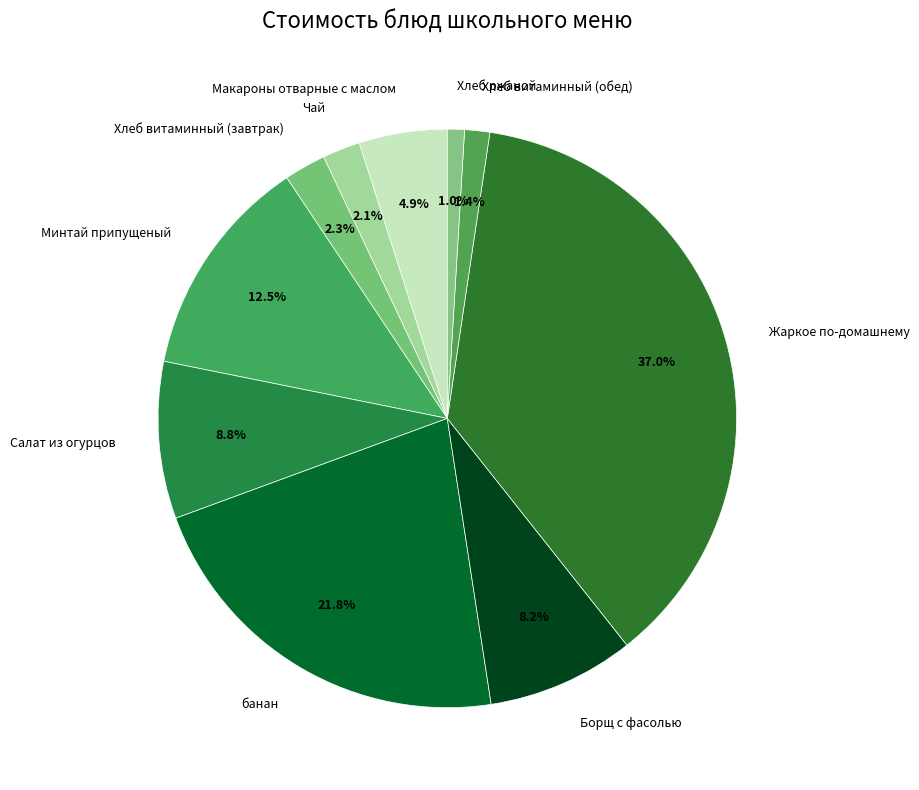

Does банан account for over 50% of the chart?

No